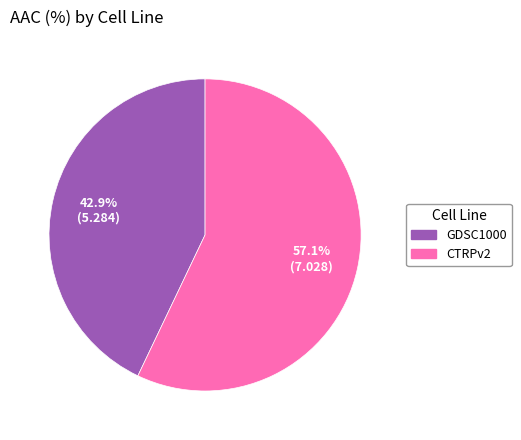

To the nearest percent, what is the average slice percentage?

50%